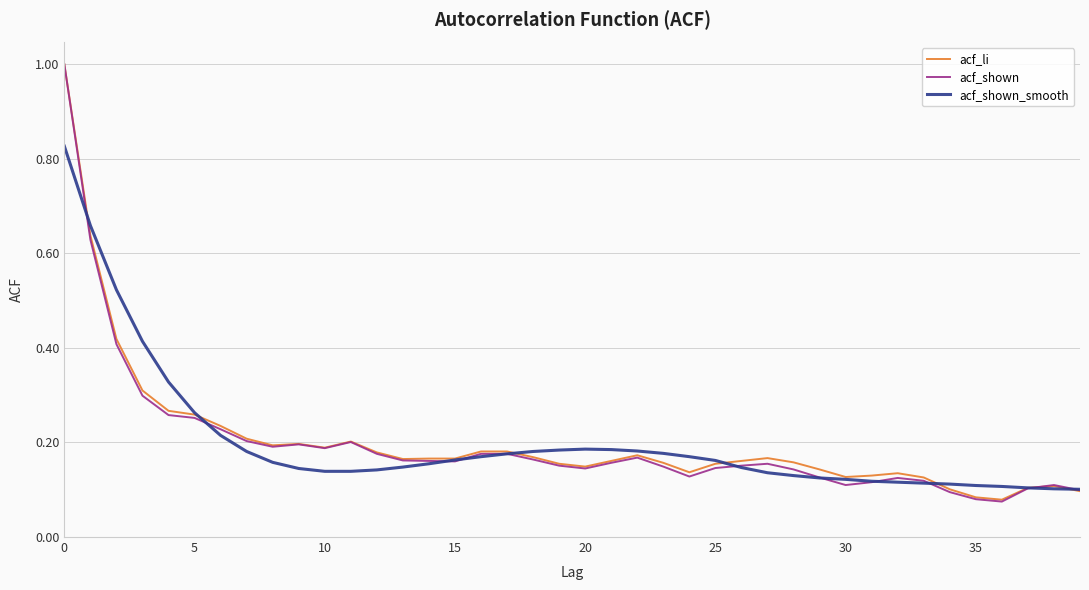

Which series has the widest spread of values?

acf_shown